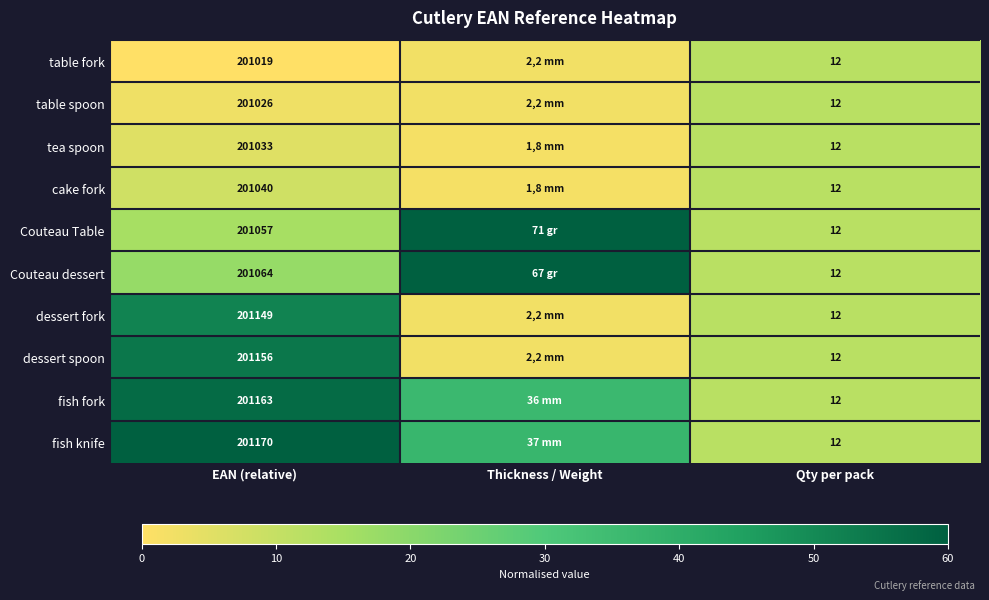

The fish fork series shows 12.0 at Qty per pack. True or false?

True